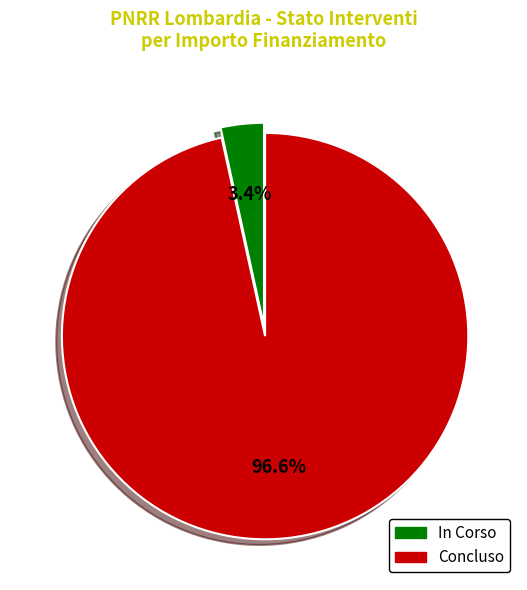

Rank the categories by value from highest to lowest.

Concluso, In Corso